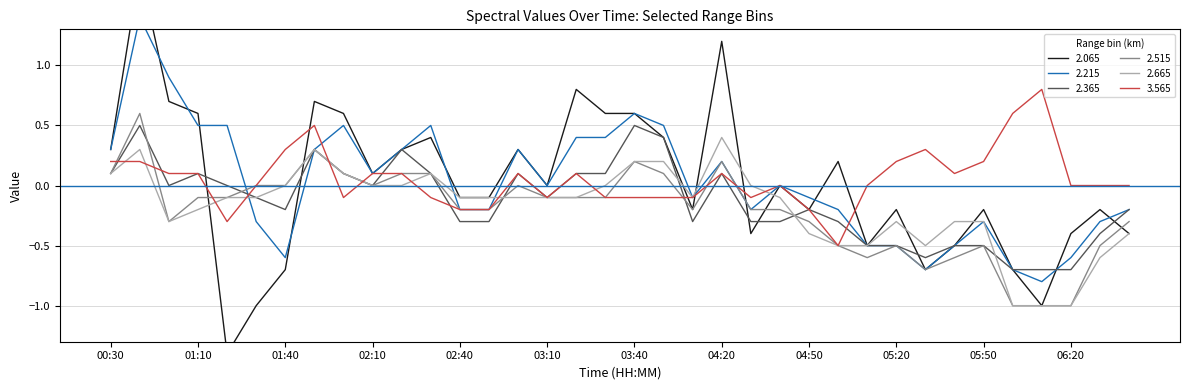

Is it true that 3.565 equals -0.1 at 03:50?

False